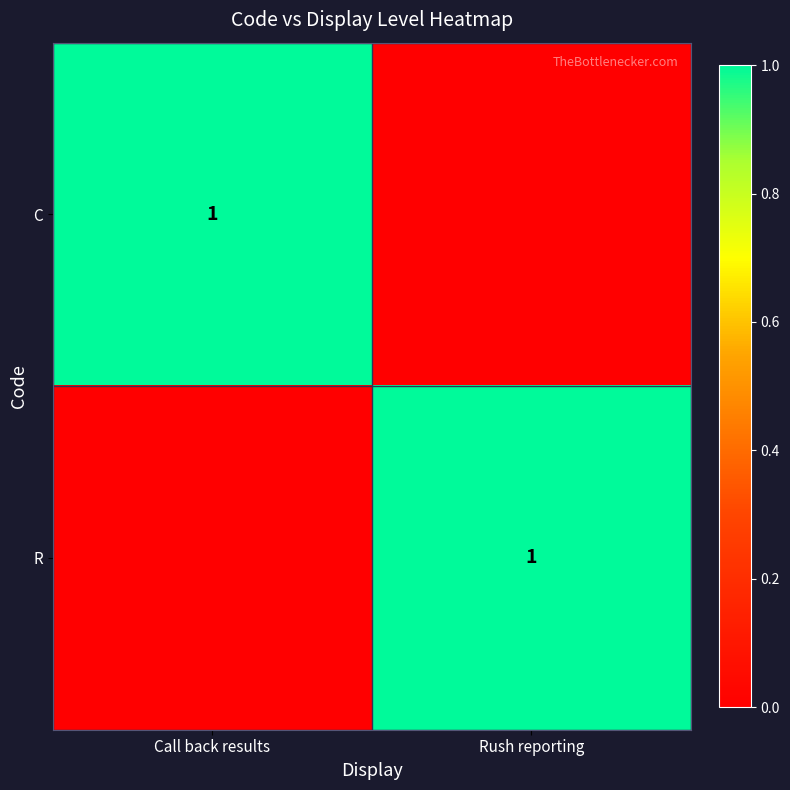

The value of R at Rush reporting is 1. True or false?

True